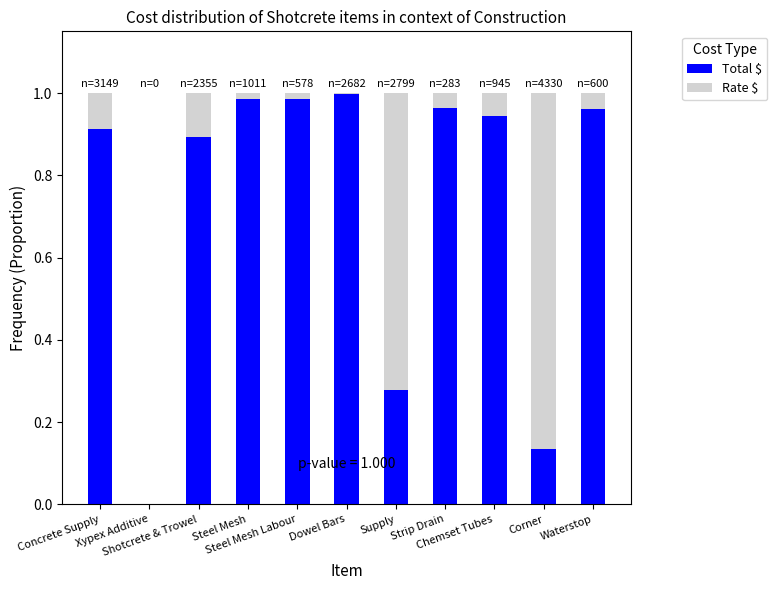

How many series are shown in this chart?

2